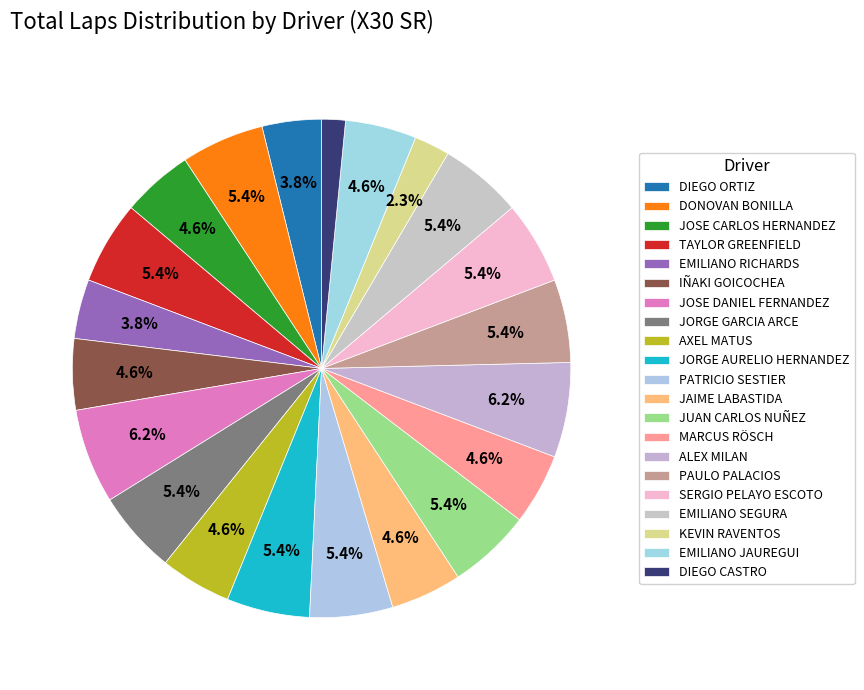

To the nearest percent, what is the average slice percentage?

5%